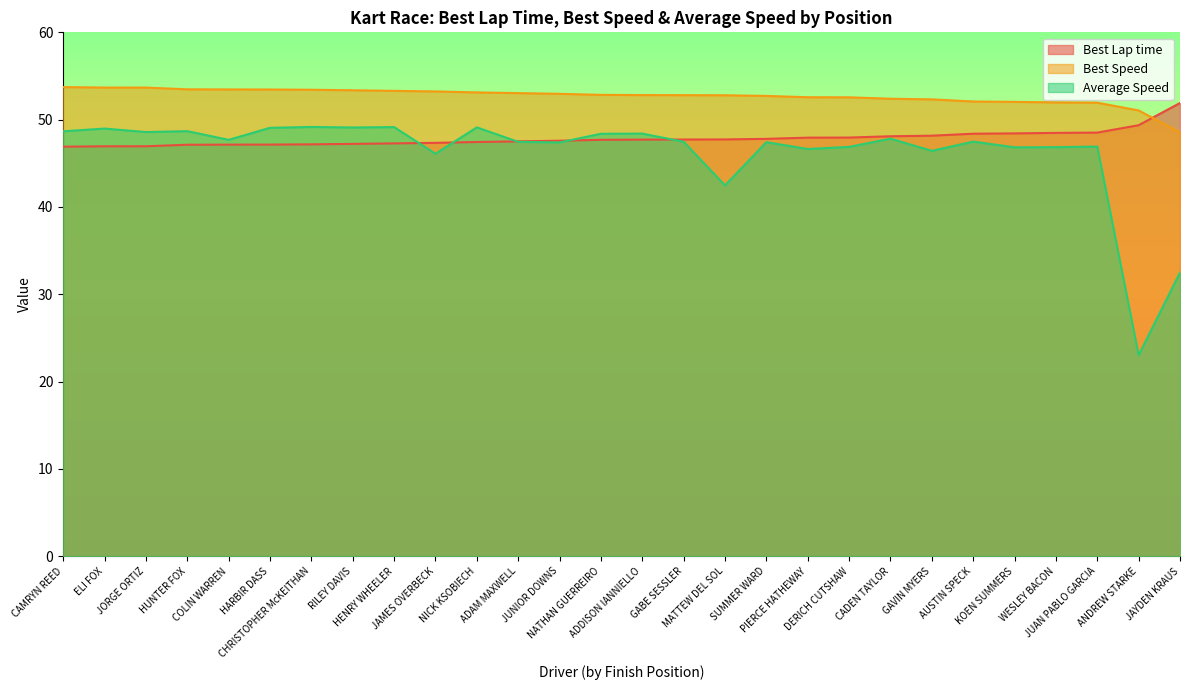

What value does the Best Speed series have at ADAM MAXWELL?

53.0